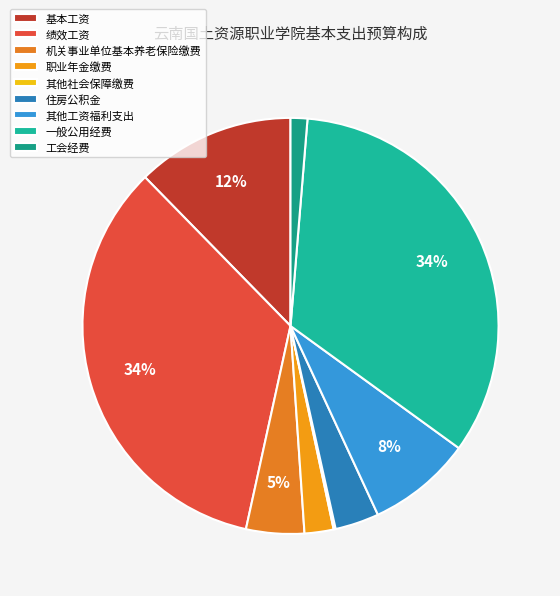

What portion of the pie excludes 其他工资福利支出?

91.9%